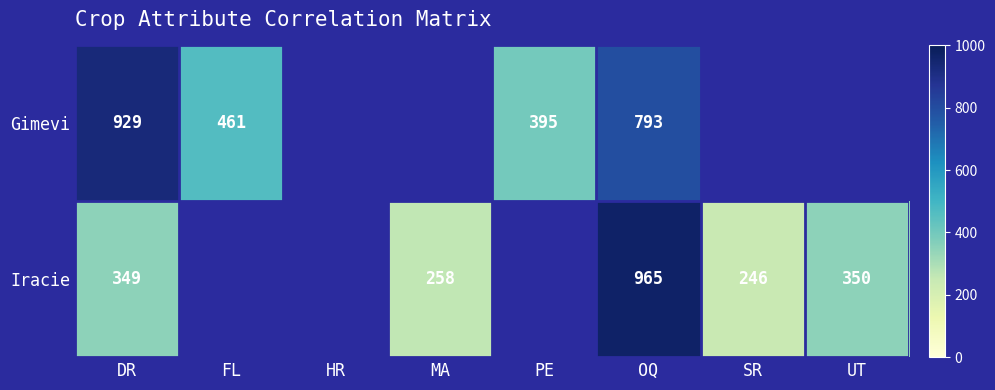

The value of Iracie at MA is 344. True or false?

False